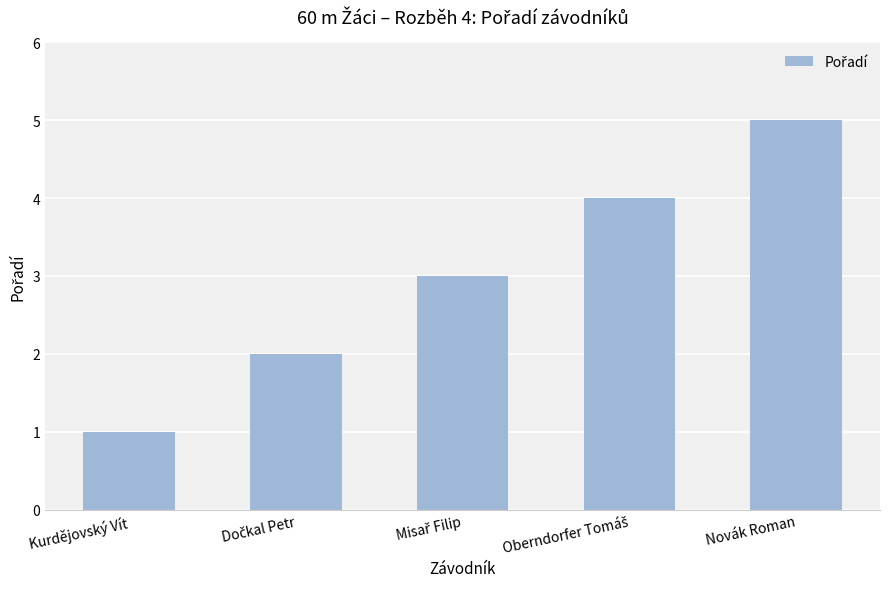

Reading left to right, what are all the values shown in this chart?

1	2	3	4	5